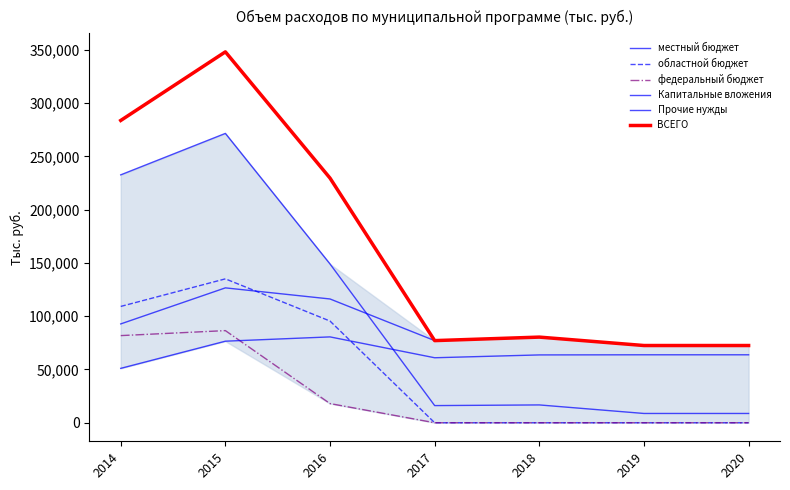

How many lines are shown in the chart?

6